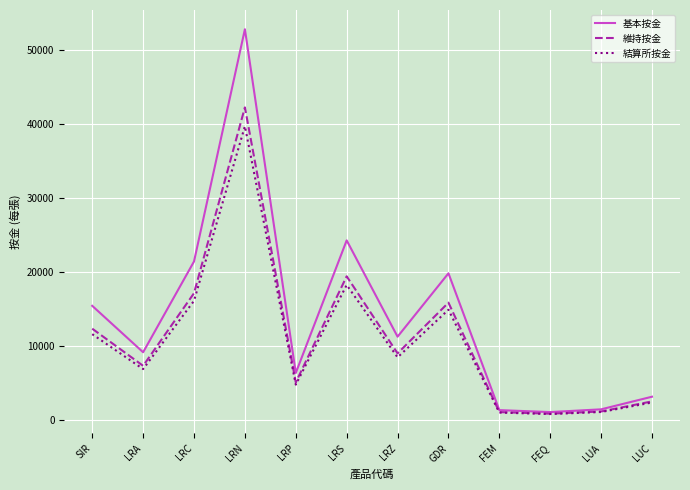

At which category does the chart reach its peak across all series?

LRN